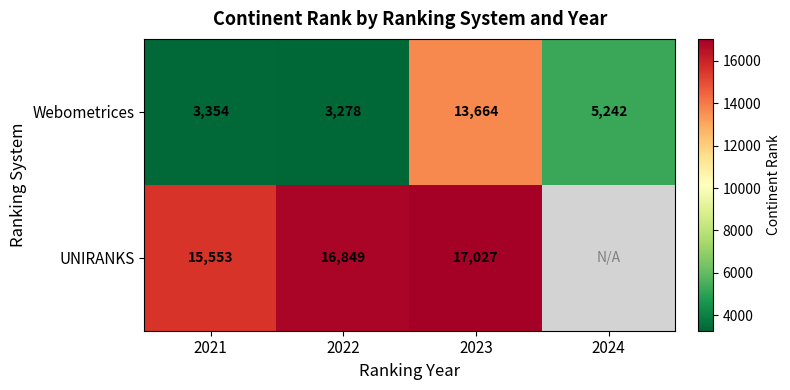

What is the difference between the highest and lowest values at 2021?

12199